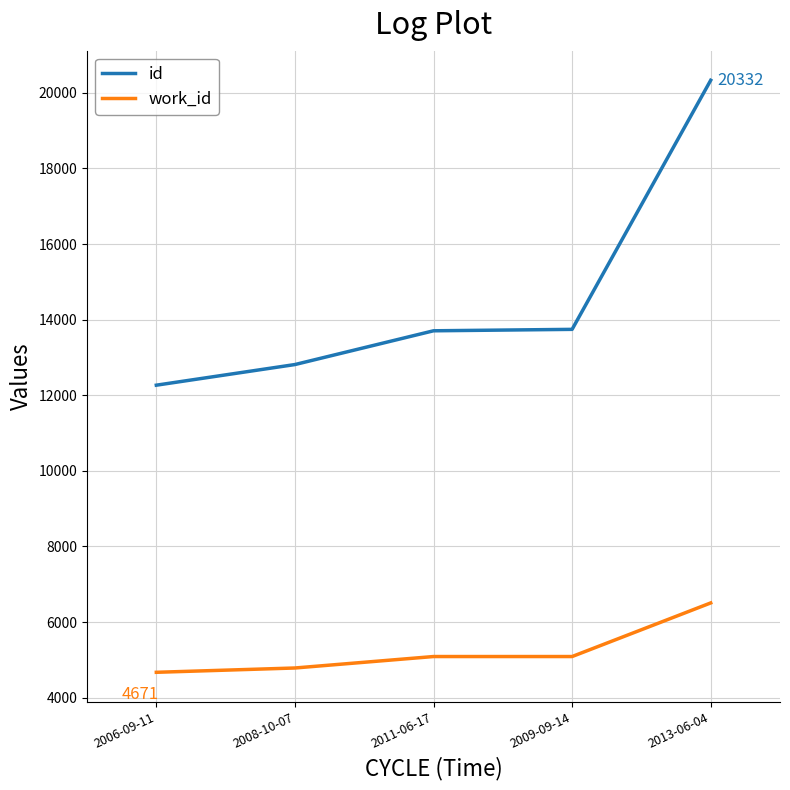

At which label does id reach its minimum?

2006-09-11